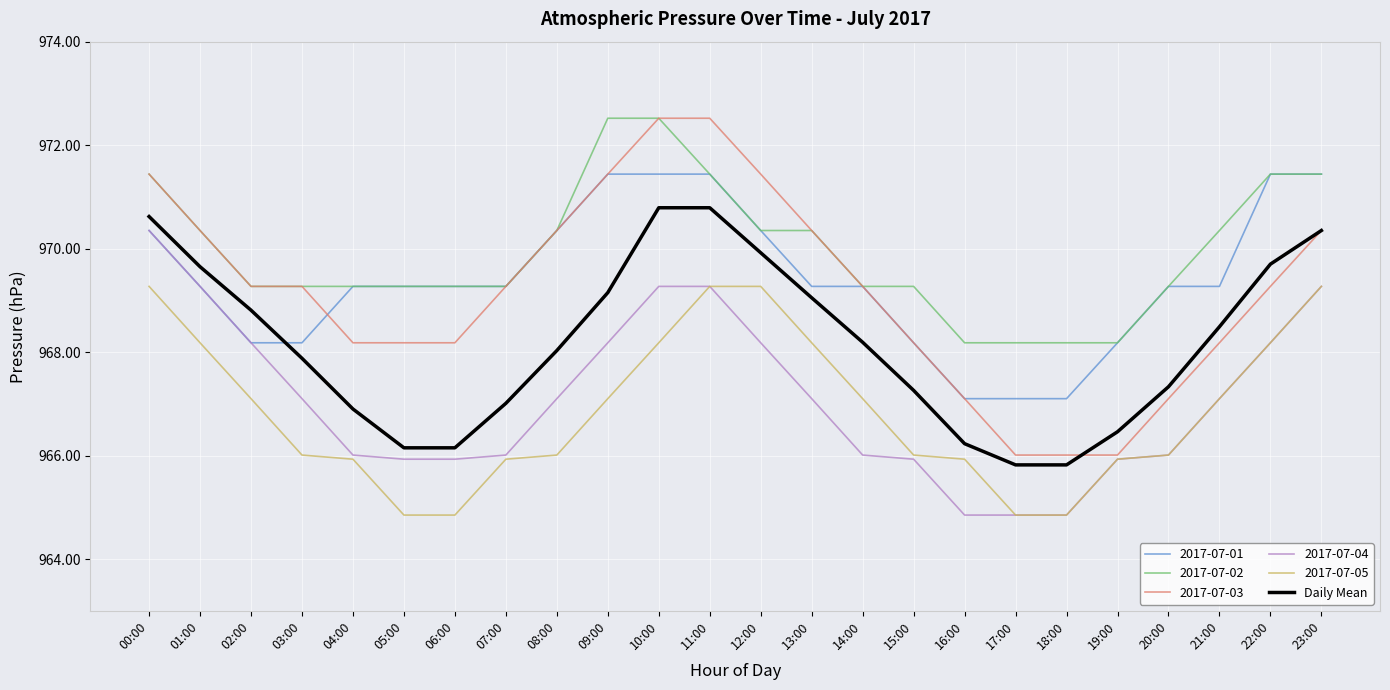

True or false: 2017-07-02 and Daily Mean cross at least once.

False